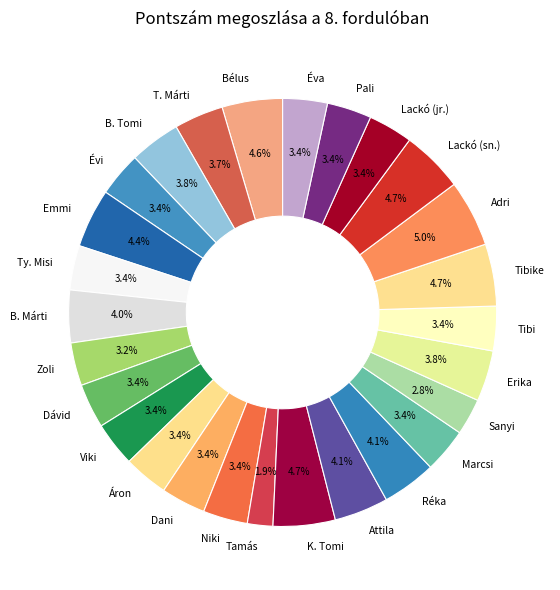

Is the sum of Zoli and Dani greater than half?

No